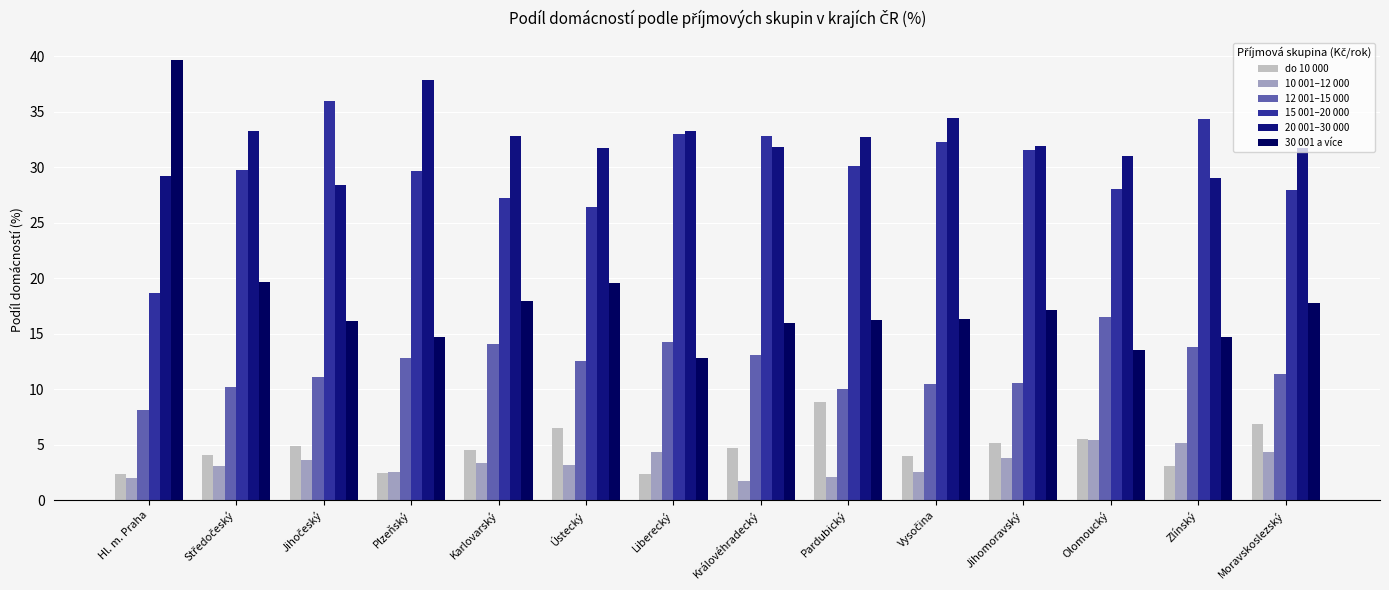

Reading left to right, list all the values displayed in this chart.

do 10 000: 2.4	4.1	4.9	2.5	4.6	6.5	2.4	4.7	8.9	4.0	5.2	5.5	3.1	6.9
10 001–12 000: 2.0	3.1	3.6	2.6	3.4	3.2	4.3	1.7	2.1	2.5	3.8	5.4	5.1	4.3
12 001–15 000: 8.1	10.2	11.1	12.8	14.1	12.6	14.3	13.0	10.0	10.5	10.5	16.5	13.8	11.4
15 001–20 000: 18.7	29.7	35.9	29.7	27.3	26.4	33.0	32.8	30.1	32.3	31.5	28.0	34.3	27.9
20 001–30 000: 29.2	33.3	28.3	37.8	32.8	31.7	33.2	31.8	32.7	34.5	31.9	31.0	29.0	31.7
30 001 a více: 39.6	19.6	16.1	14.7	17.9	19.6	12.8	15.9	16.2	16.3	17.2	13.6	14.7	17.8